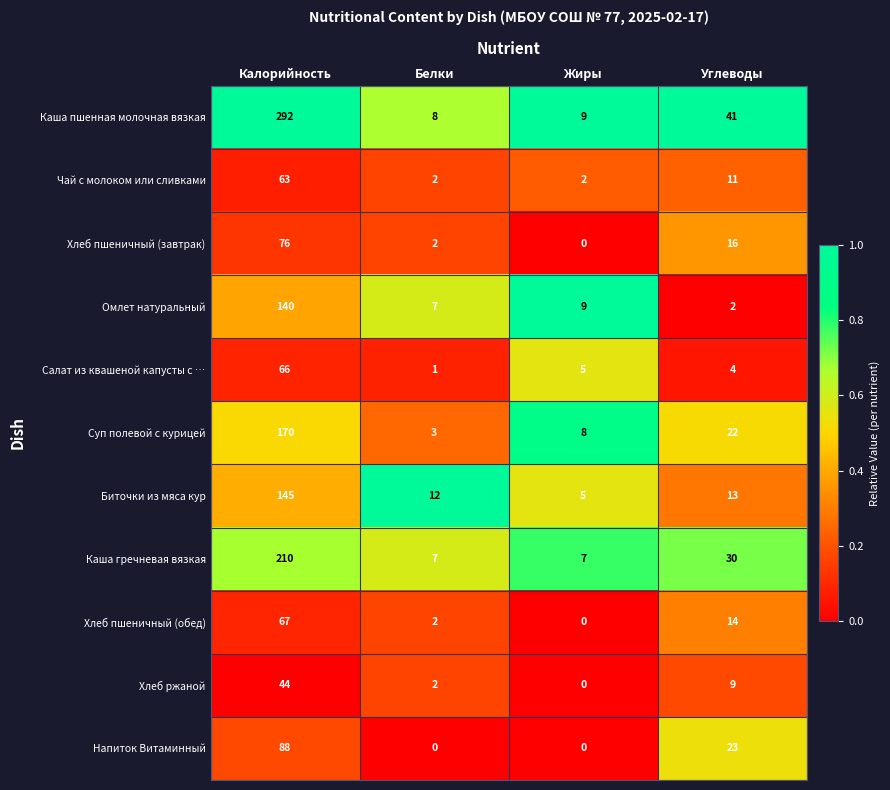

What is the maximum value shown in the chart?

292